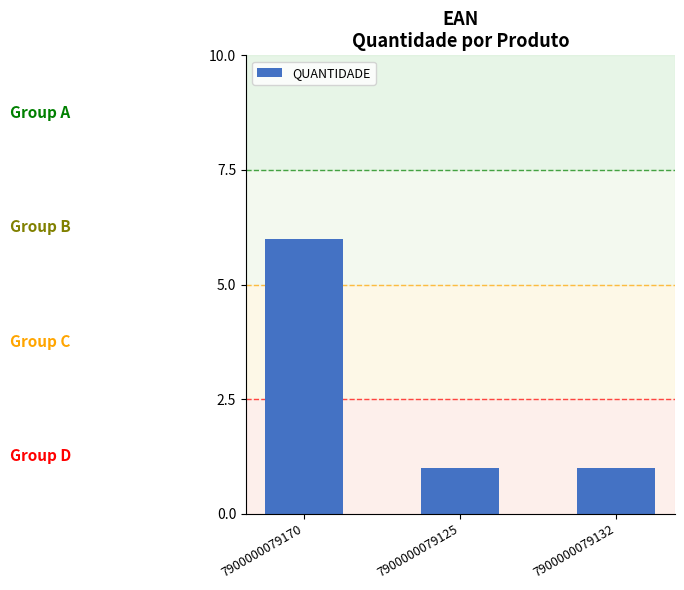

Which has a higher value, 7900000079125 or 7900000079170?

7900000079170